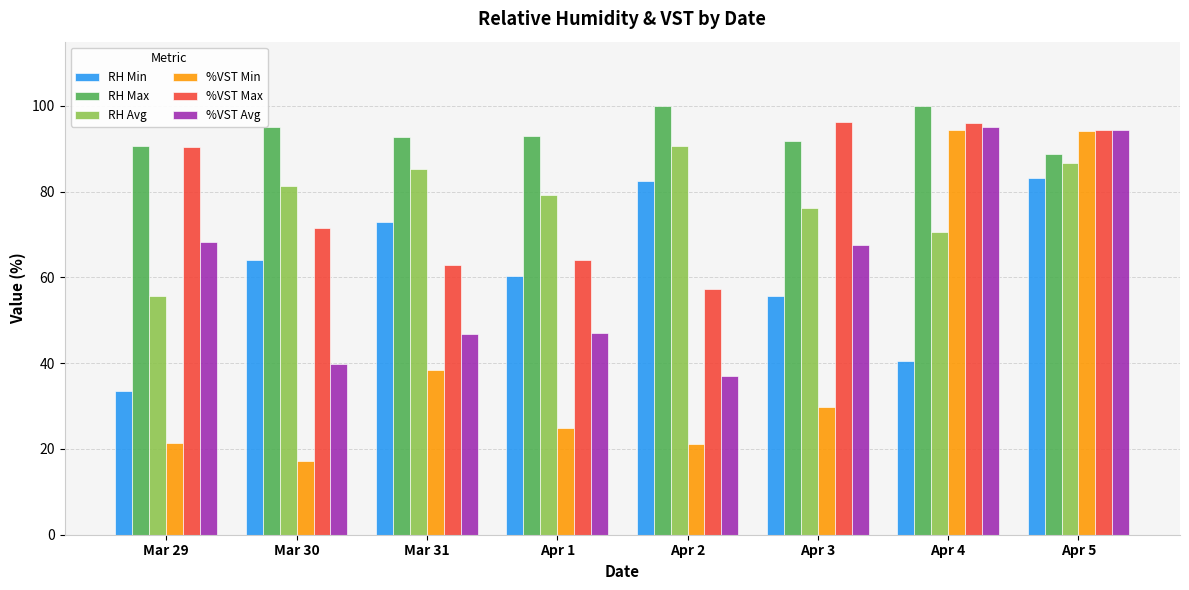

The value of RH Min at Apr 4 is 26.6. True or false?

False